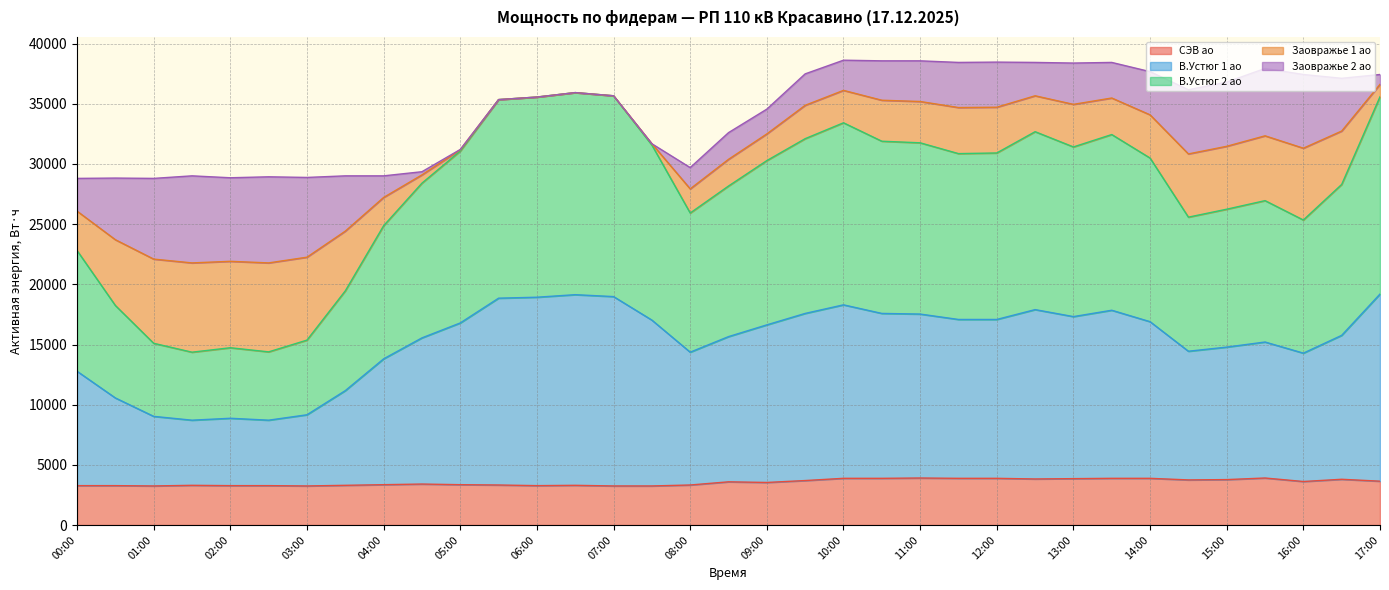

What is the total value across all series at 06:00?

35560.8